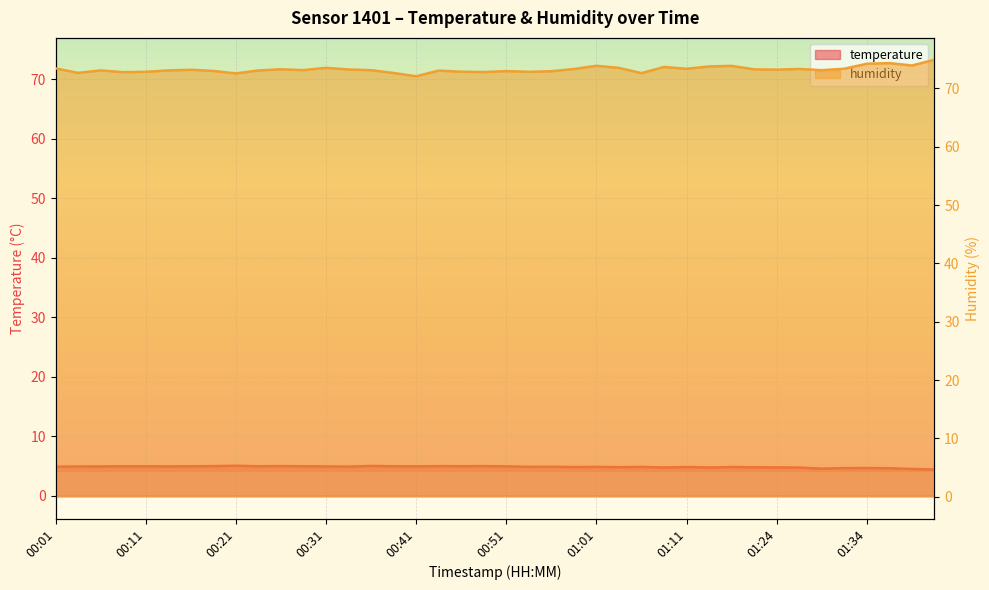

Which has a higher value, 00:36 or 01:13?

00:36